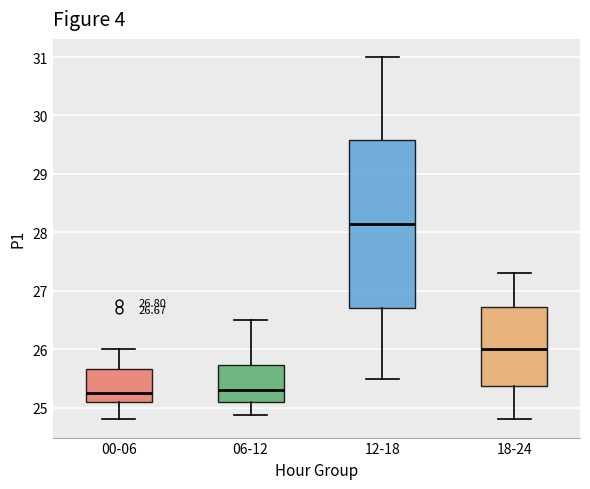

Which box is the tallest, from its lower edge to its upper edge?

12-18